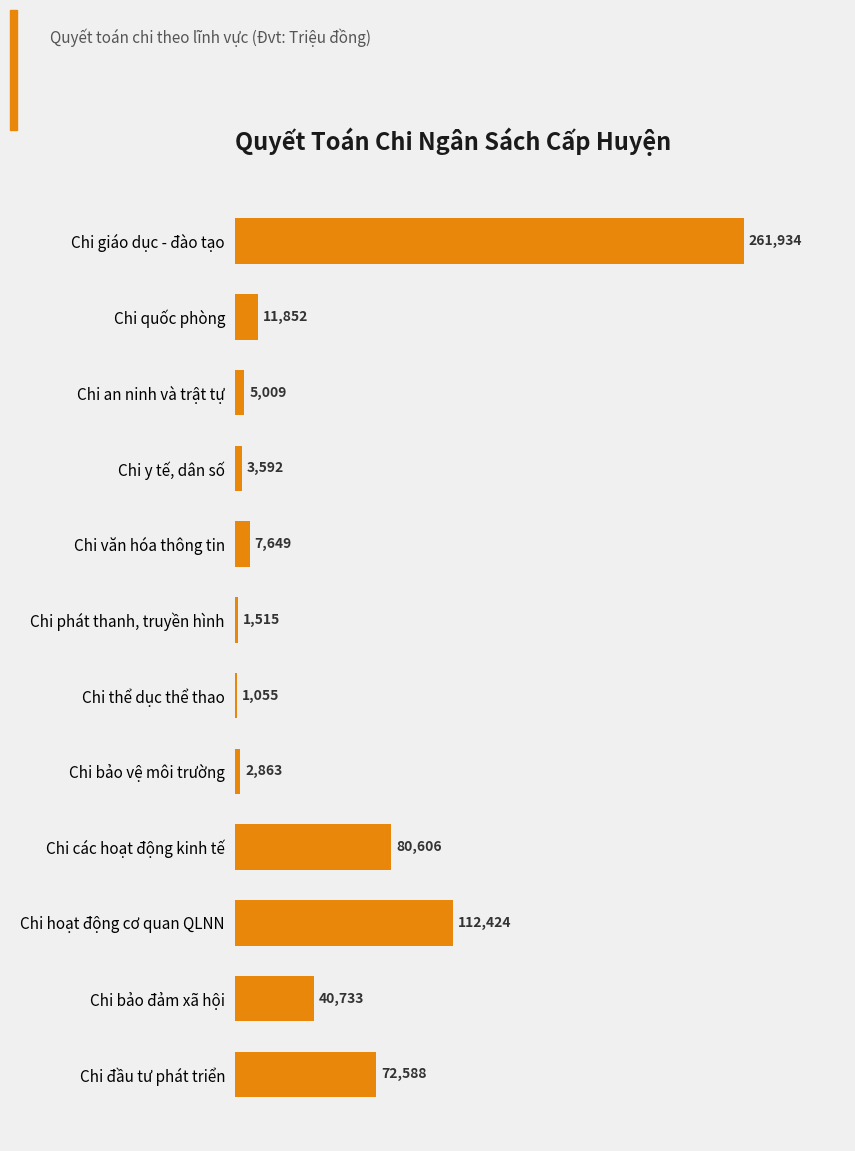

What is the value of the 9th bar from the top?

80605.6